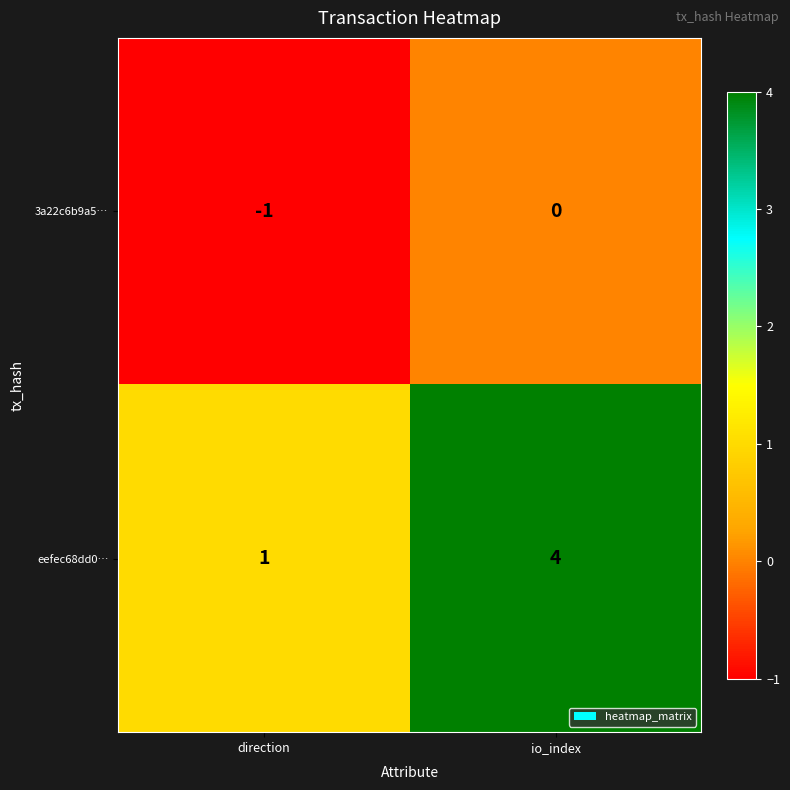

Between direction and io_index, which series saw the biggest shift?

eefec68dd0…